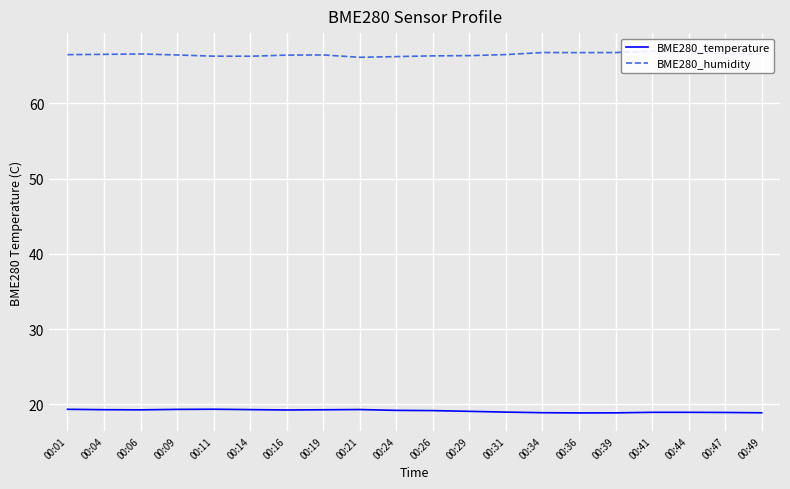

Which category has the lowest value in the BME280_temperature series?

00:36